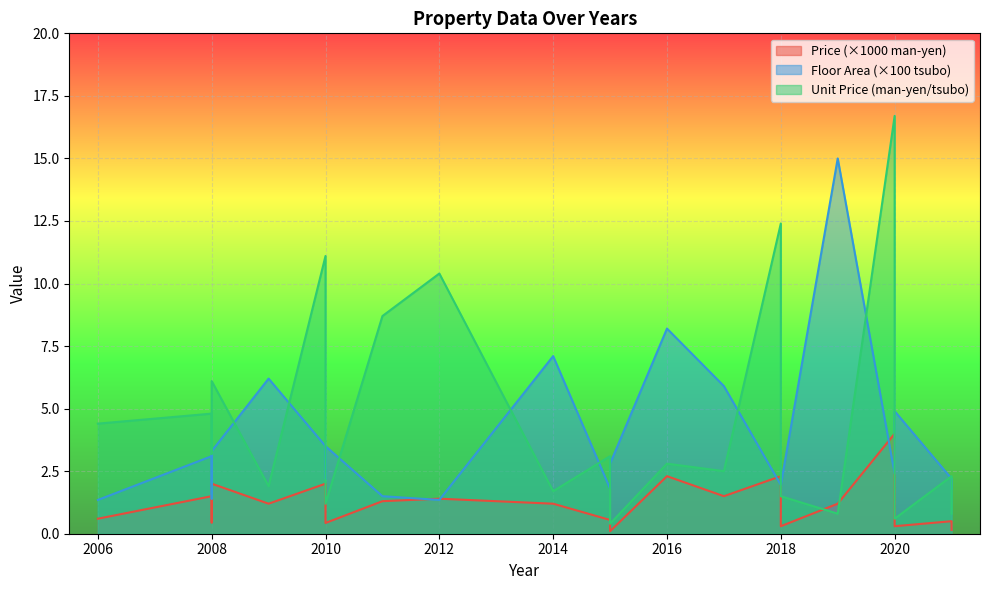

How many values in the Unit Price (man-yen/tsubo) series are below 3?

11